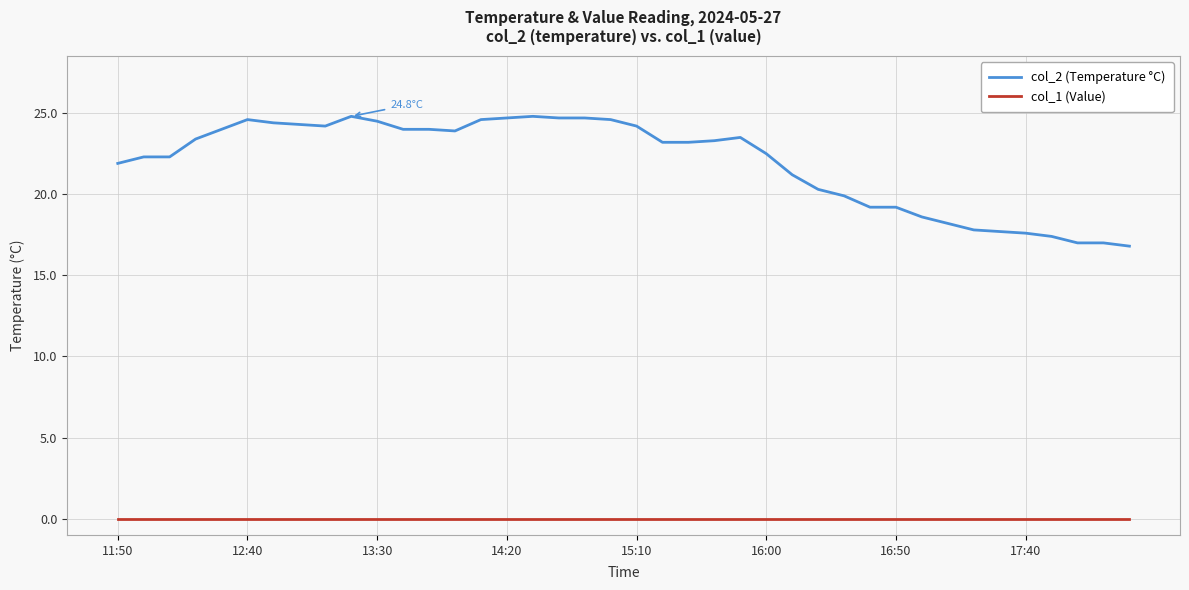

Which series has the largest range (max minus min)?

col_2 (Temperature °C)